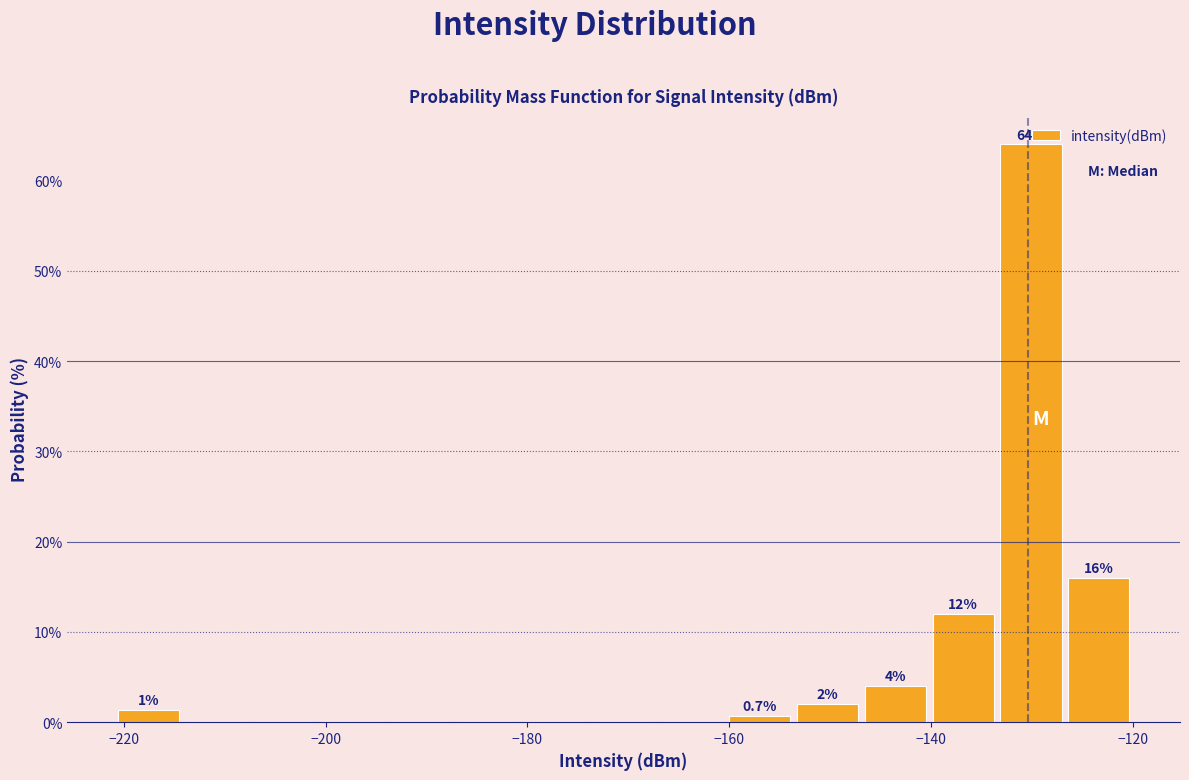

Read against the x-axis, roughly where is the centre of the tallest bar?

-130